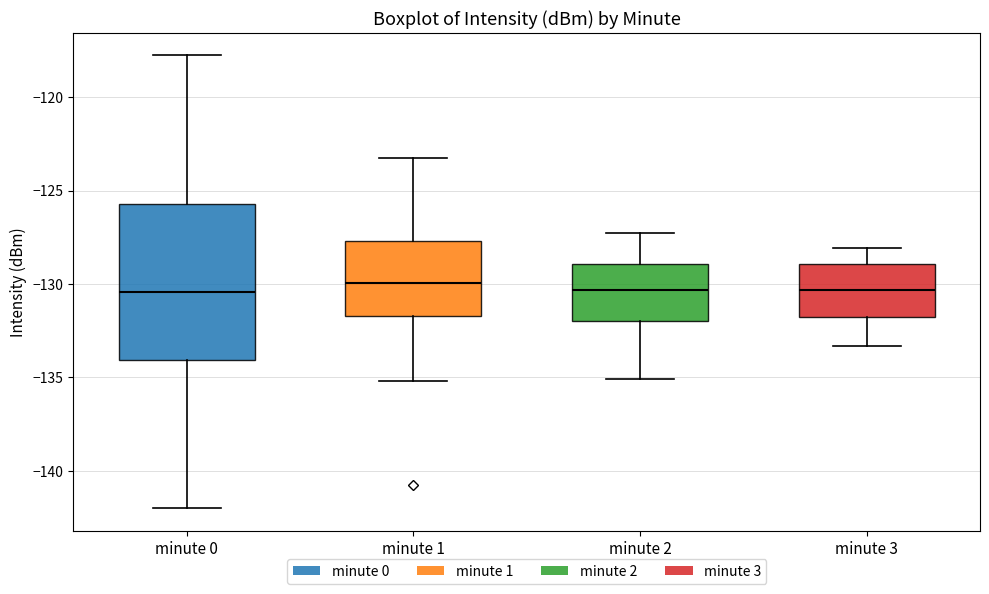

Where is the lower edge of the box for minute 0 on the y-axis? The values are not printed on the chart, so give them approximately, as read against the axis.

-134.0